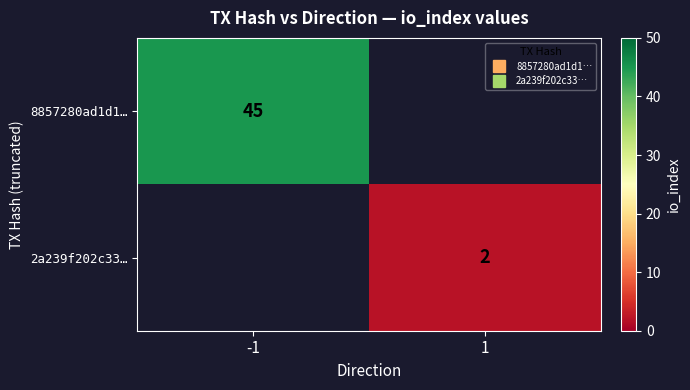

At which label does 2a239f202c33… reach its minimum?

-1